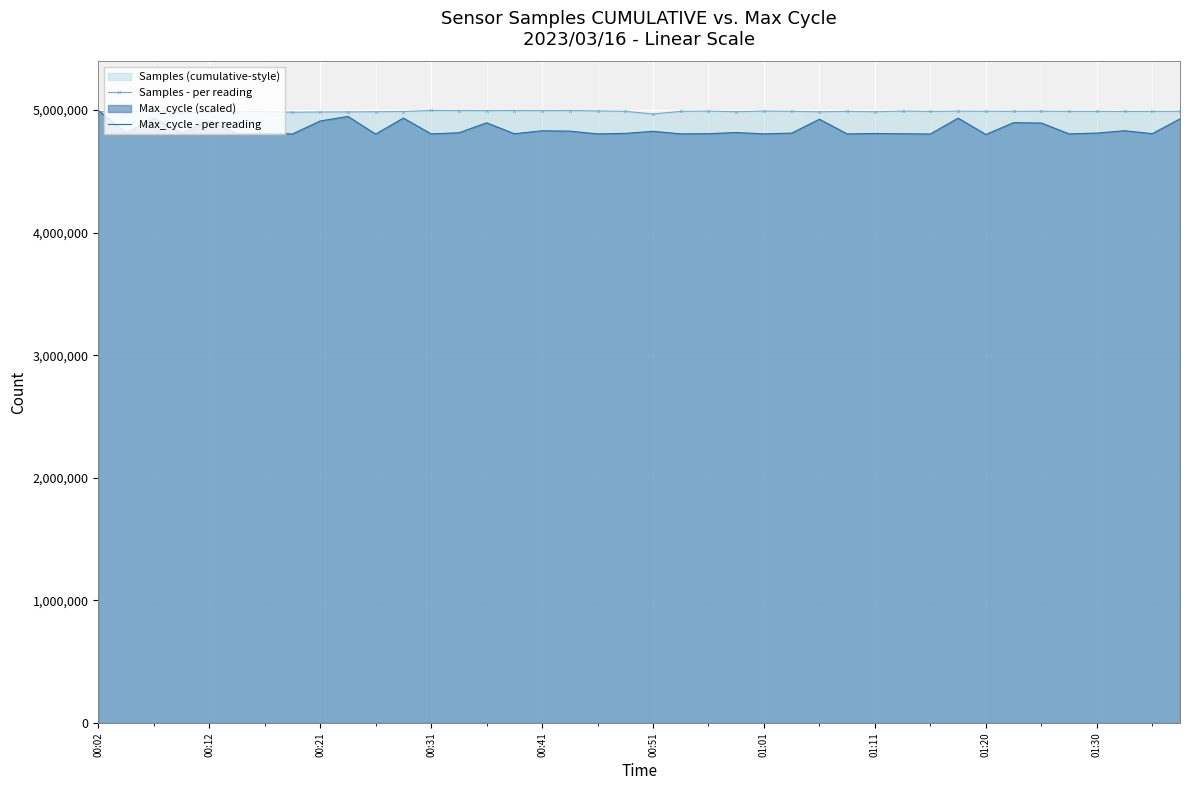

What is the average value of the Samples - per reading series?

4988143.8